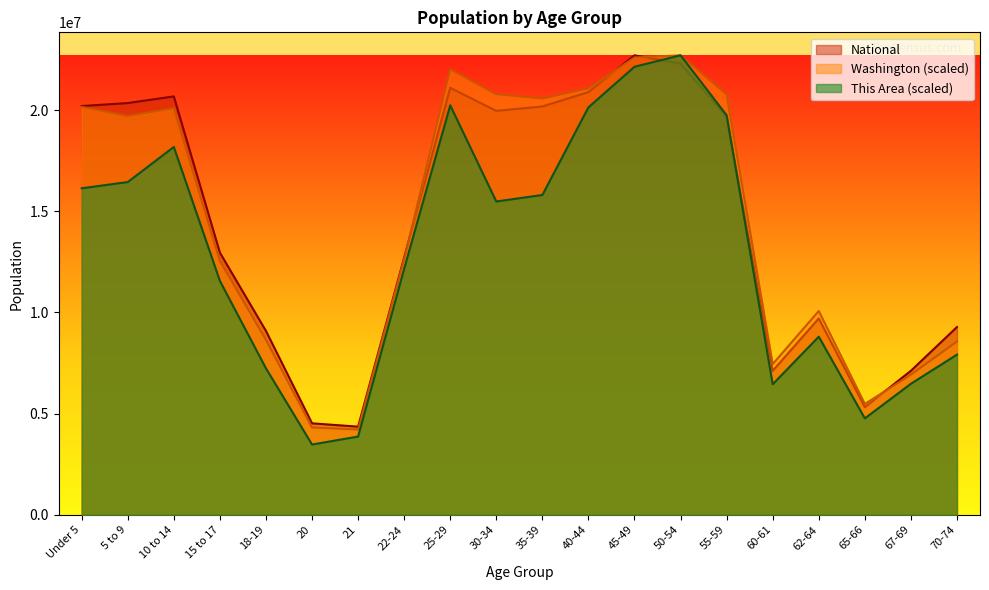

What are all the series names shown in the legend?

National, Washington (scaled), This Area (scaled)